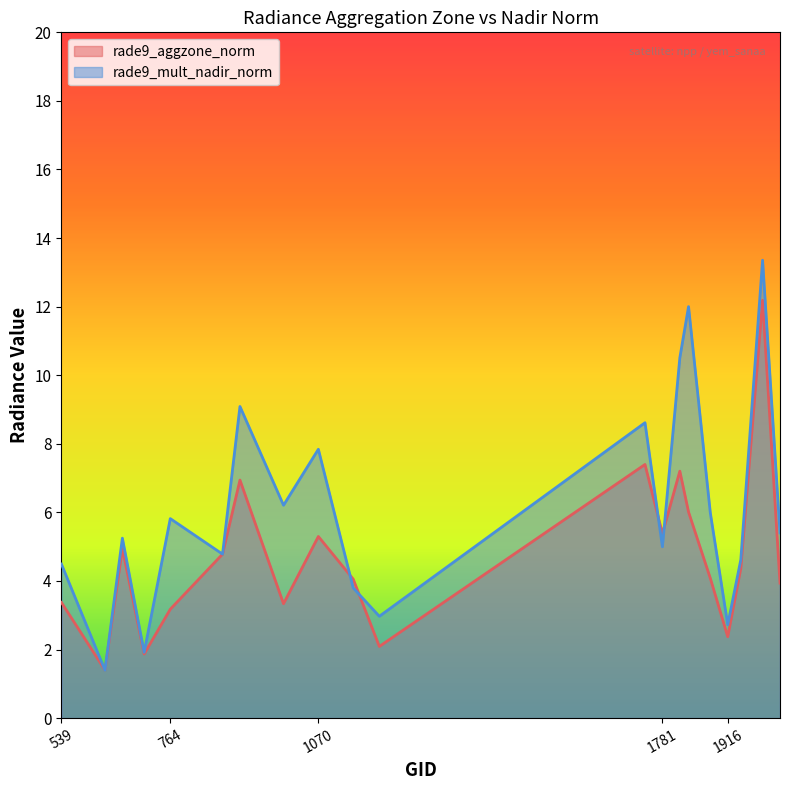

True or false: rade9_mult_nadir_norm has a value of 17.1 at 1817.

False